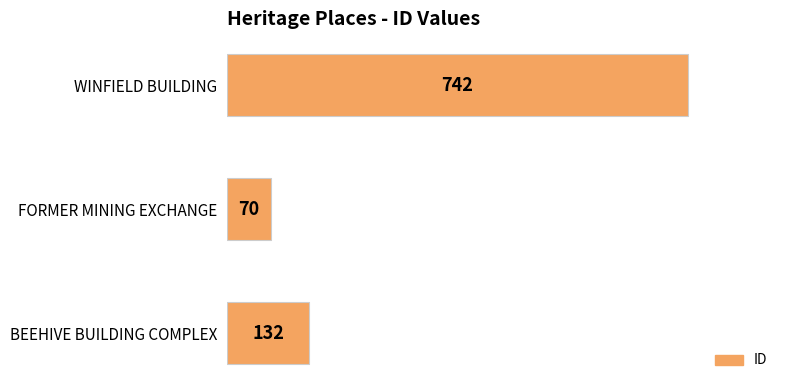

True or false: the data shows 116 at FORMER MINING EXCHANGE.

False